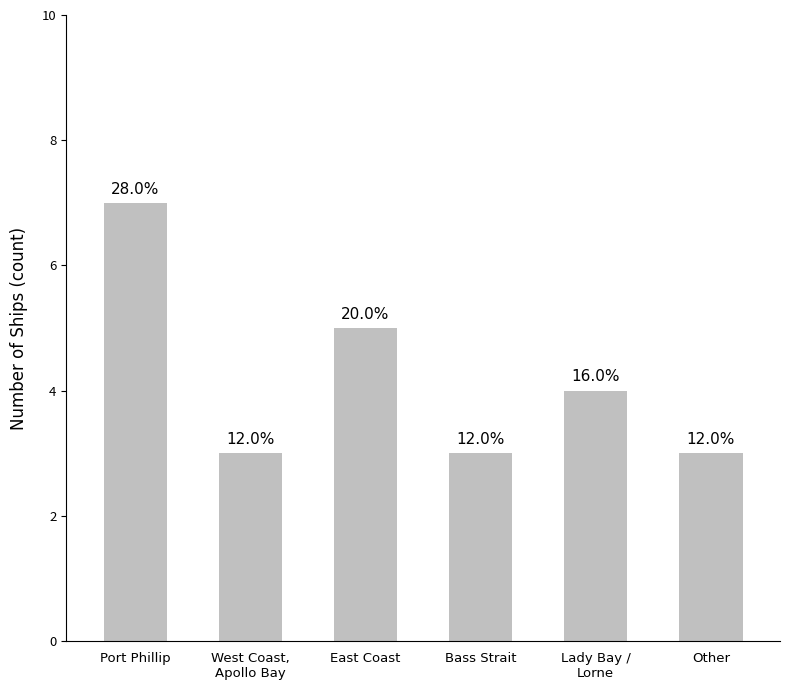

What is the label of the 4th bar from the right?

East Coast